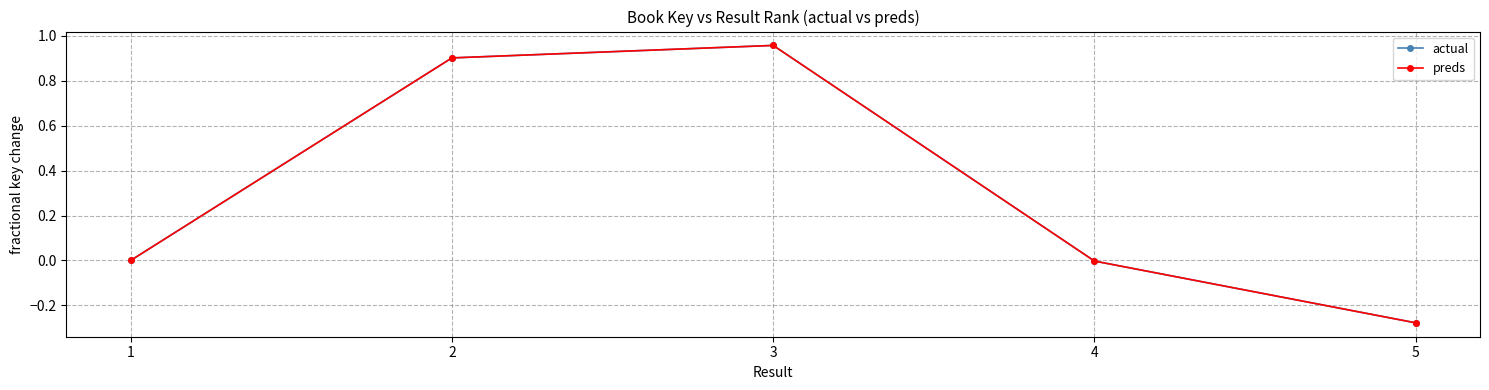

Which category has the lowest value in the preds series?

5